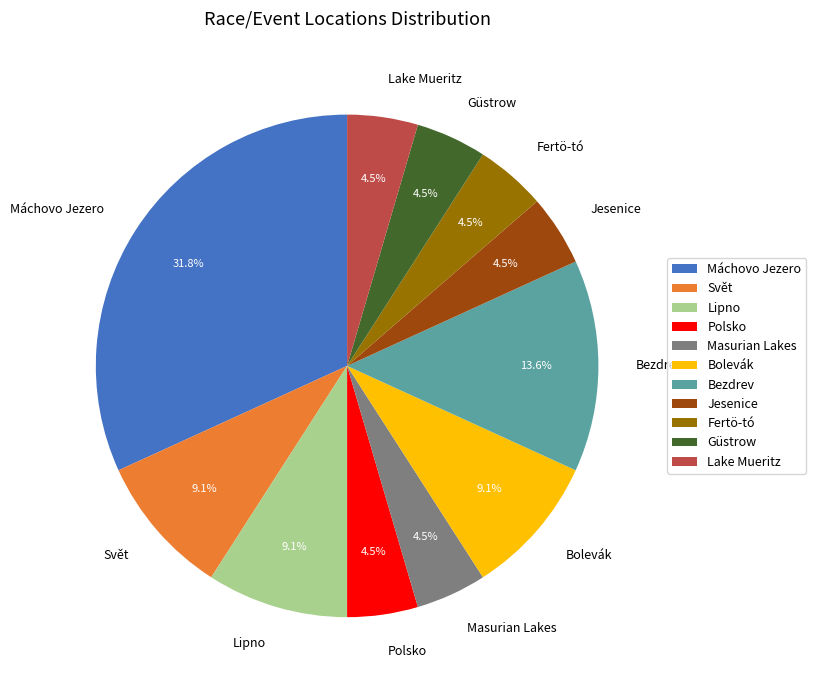

What is the largest slice in the pie chart?

Máchovo Jezero